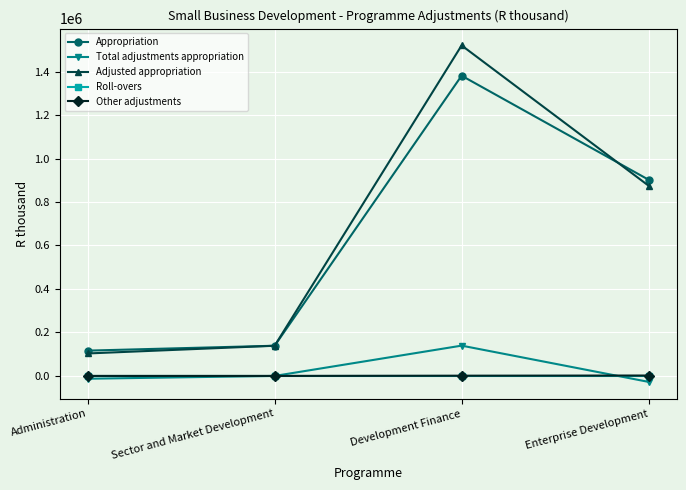

Which series has the largest total across all categories?

Adjusted appropriation